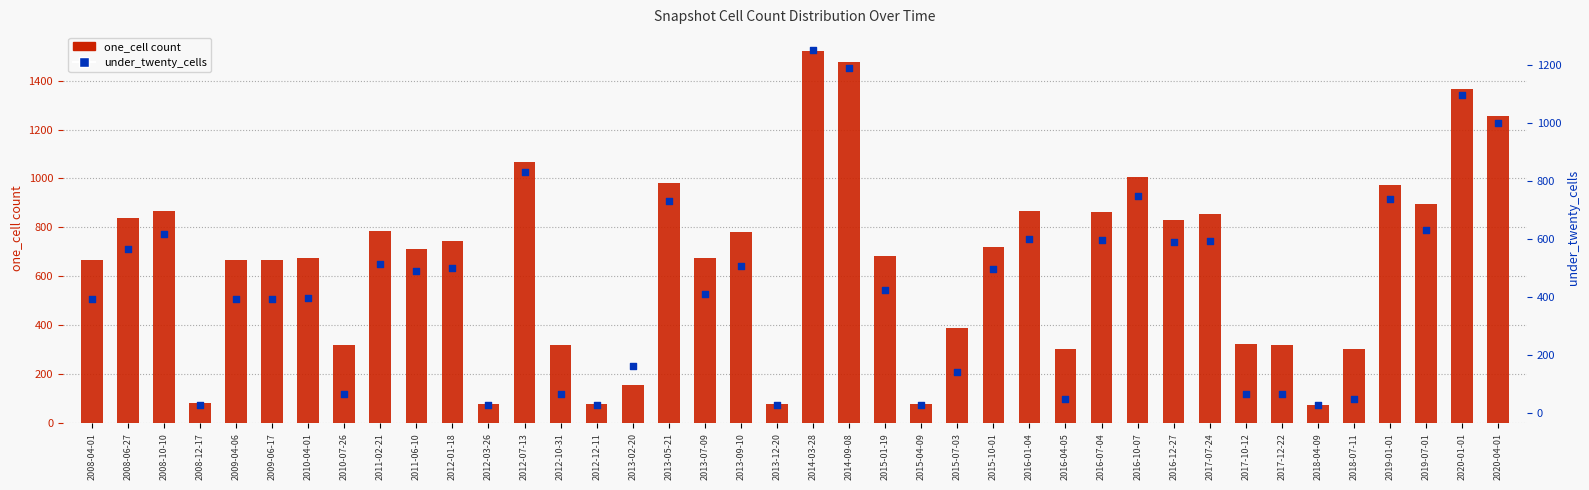

At which category is the sum across all series the highest?

2014-03-28